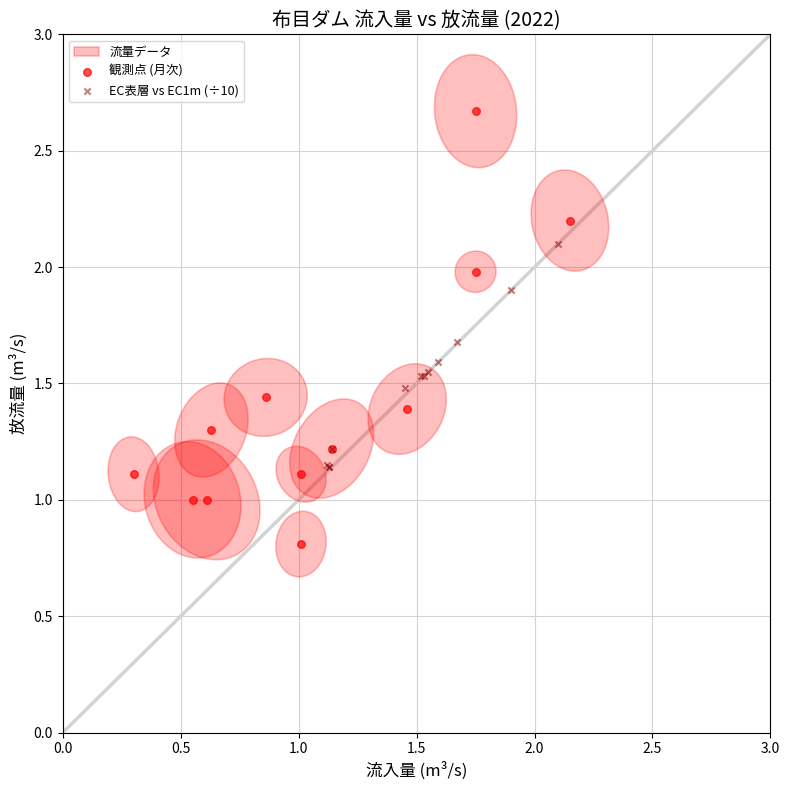

Which series reaches the maximum Y coordinate?

観測点 (月次)